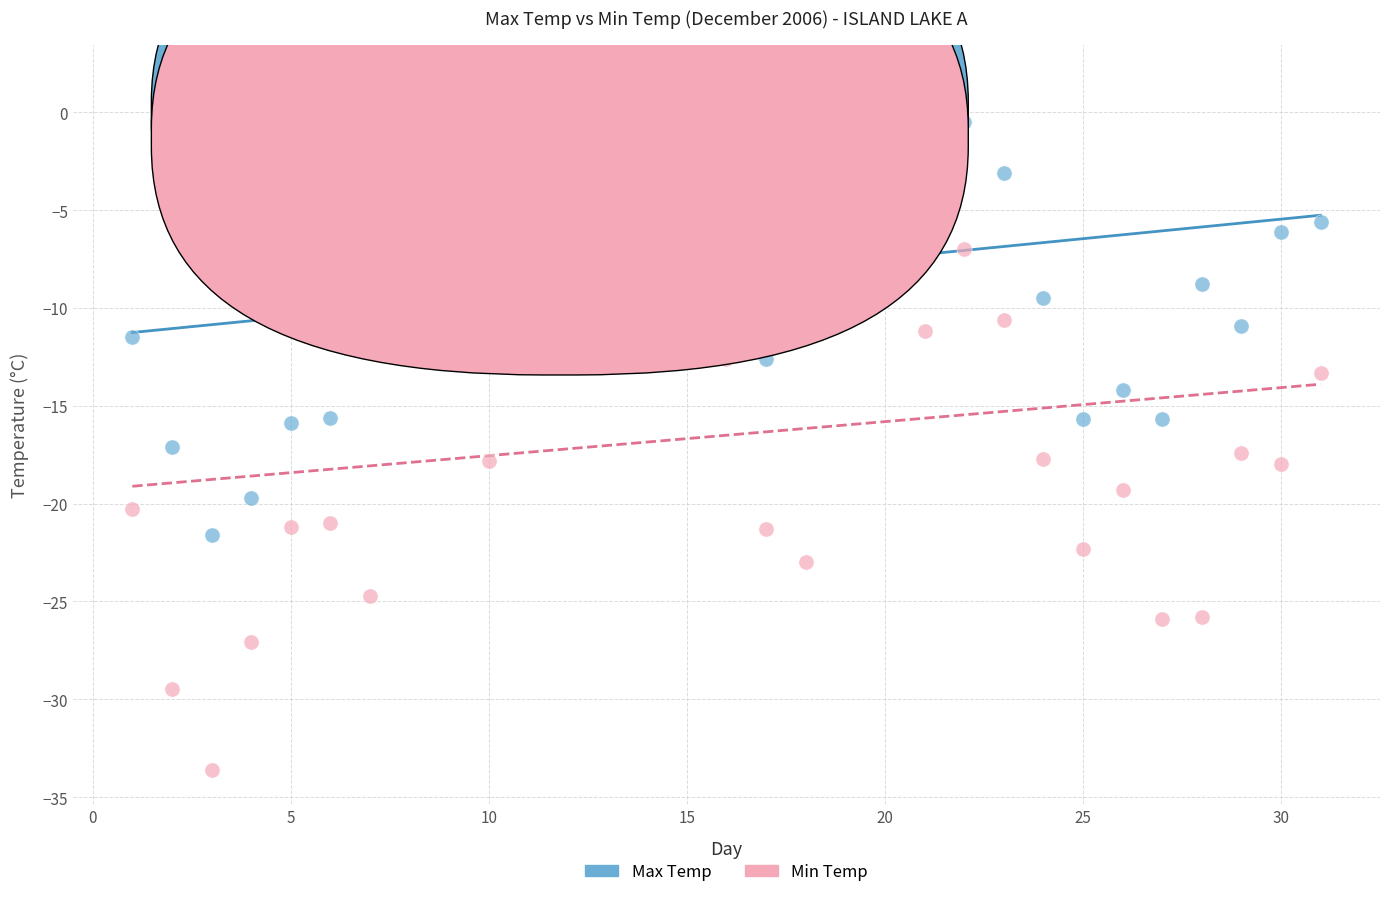

Which series contains the highest Y value?

Max Temp